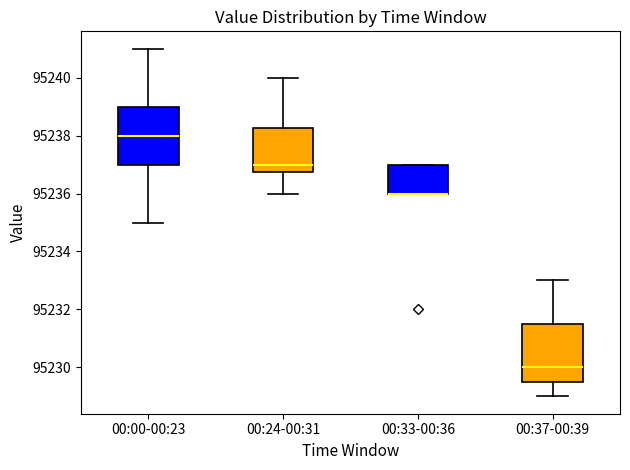

Reading left to right, transcribe this box plot: for each box, give where its median line is, the range the box spans, and where its two whiskers end, as read against the y-axis. The values are not printed on the chart, so give them approximately, as read against the axis.

00:00-00:23: median 95238.0, box 95237.0 to 95239.0, whiskers 95235.0 to 95241.0
00:24-00:31: median 95237.0, box 95236.8 to 95238.2, whiskers 95236.0 to 95240.0
00:33-00:36: median 95236.0 (drawn on the box's lower edge), box 95236.0 to 95237.0, whiskers 95236.0 to 95237.0
00:37-00:39: median 95230.0, box 95229.6 to 95231.6, whiskers 95229.0 to 95233.0